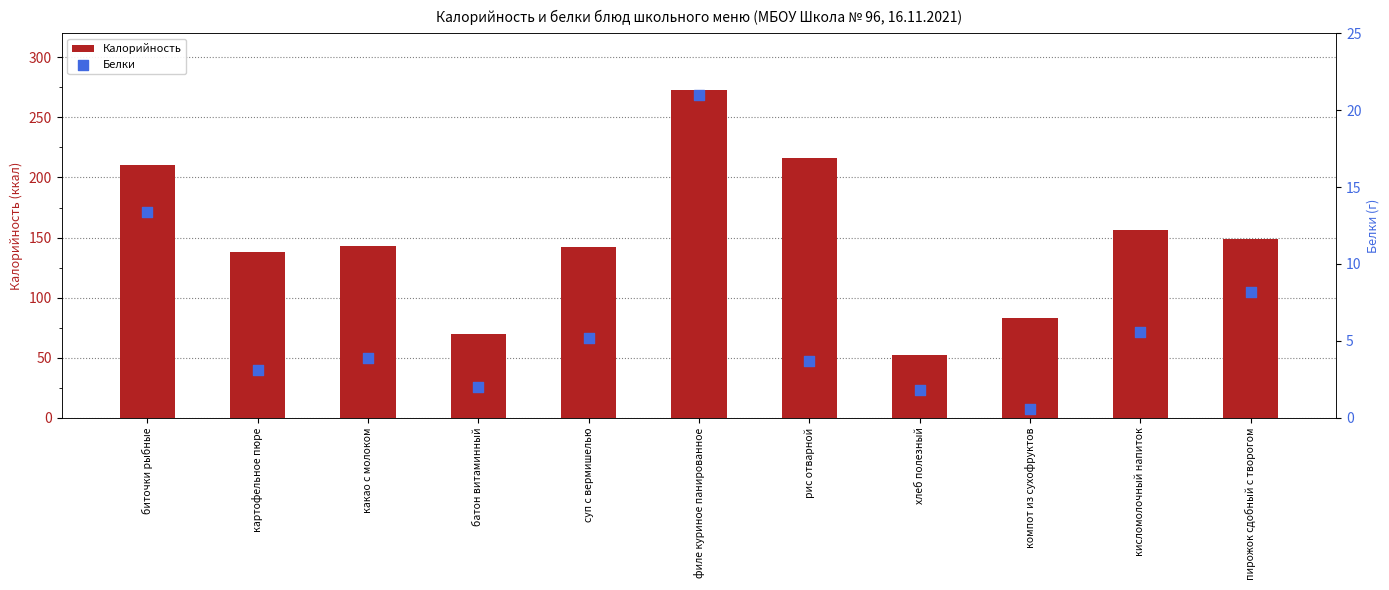

Which series has the largest Y range (max minus min)?

Калорийность